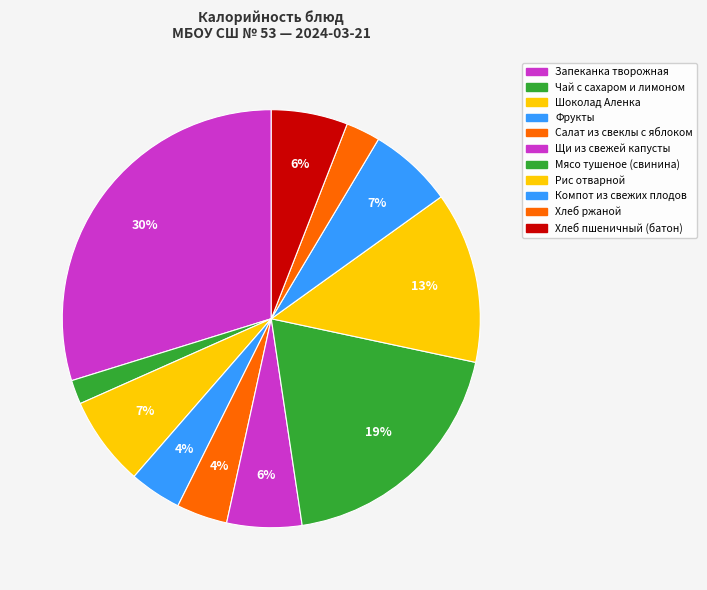

True or false: Салат из свеклы с яблоком accounts for 4% of the total.

True